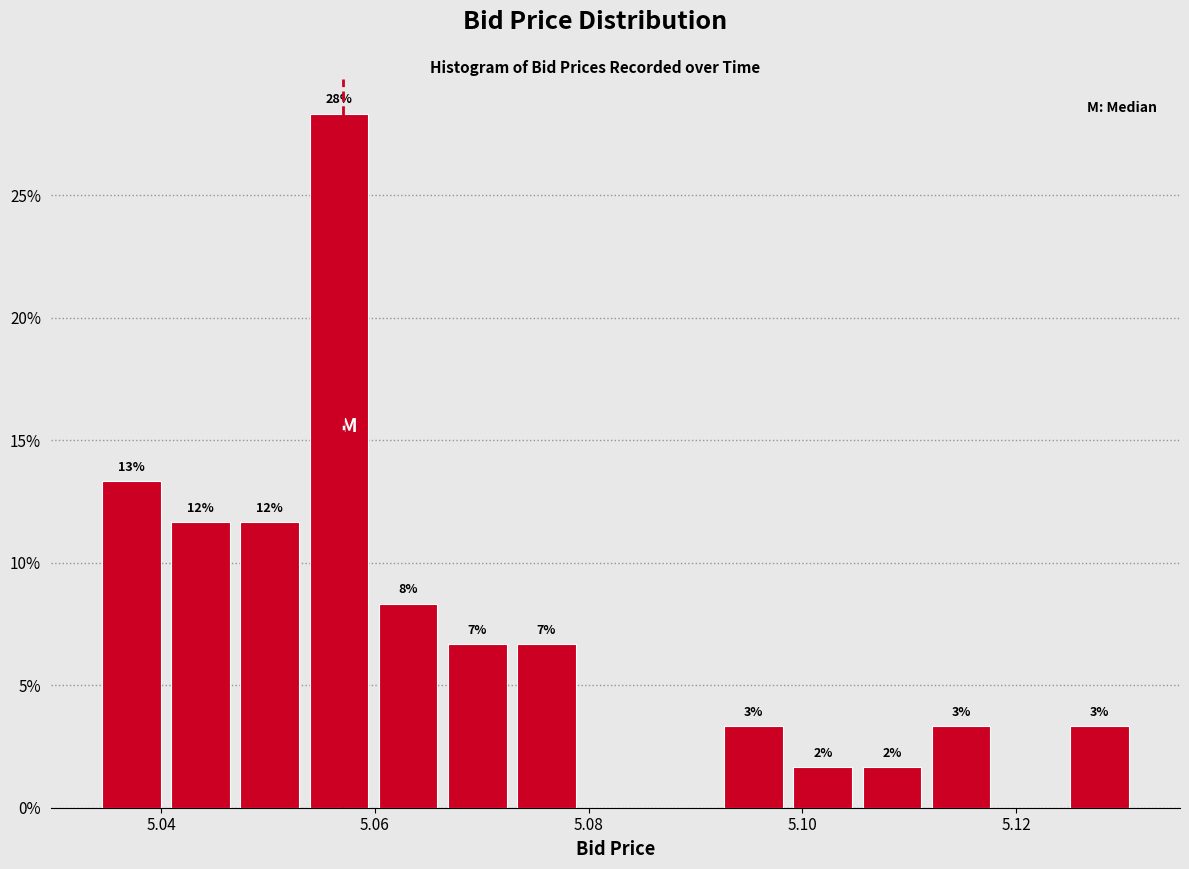

Around what value on the x-axis is the tallest bar? Give the approximate position of its centre, as read against the axis.

5.056